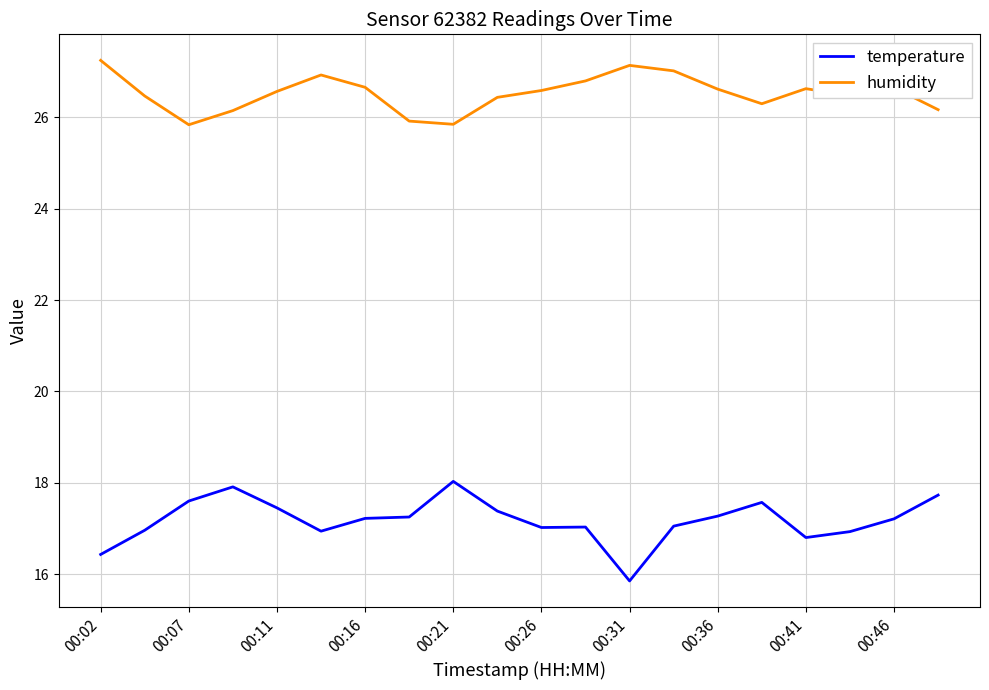

List the series in order of their overall mean, lowest first.

temperature, humidity